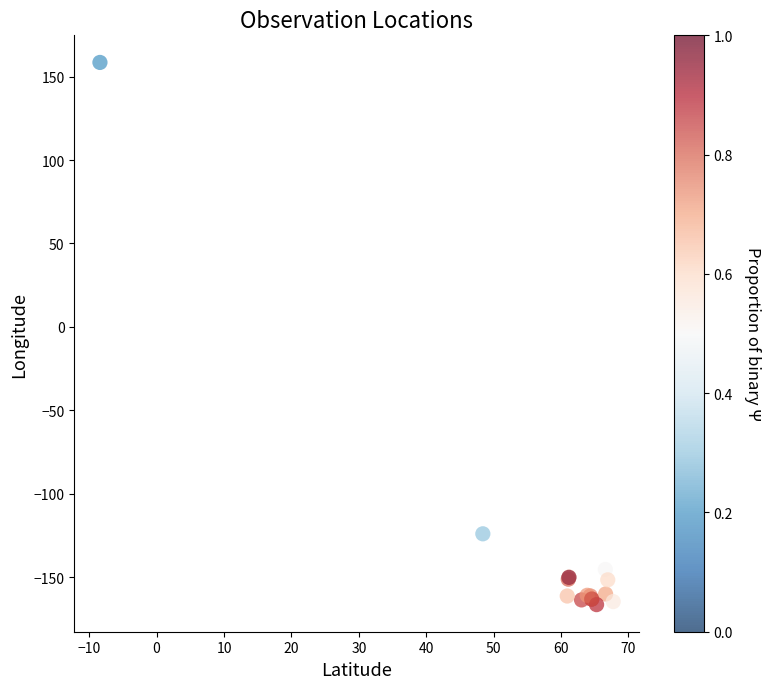

What Y value in the scatter plot is closest to -3?

-123.9